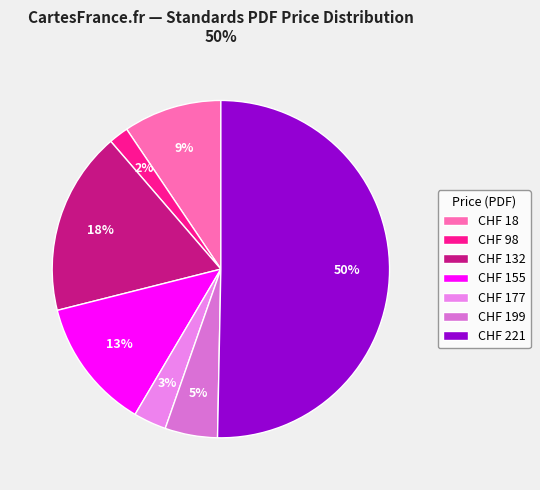

To the nearest percent, what is the combined percentage of CHF 18 and CHF 155?

22%